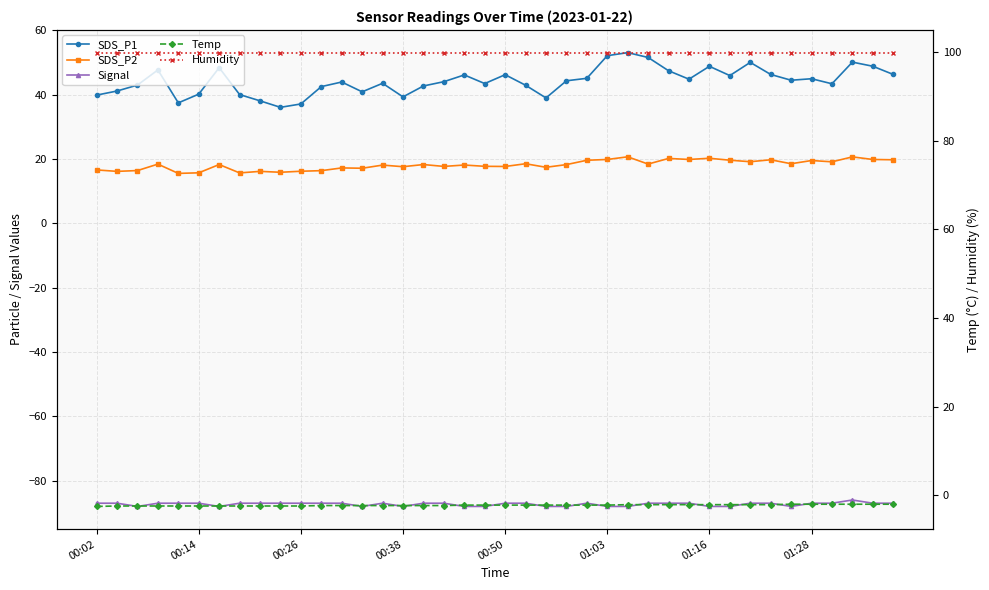

List the series in order of their peak value, highest first.

Humidity, SDS_P1, SDS_P2, Temp, Signal